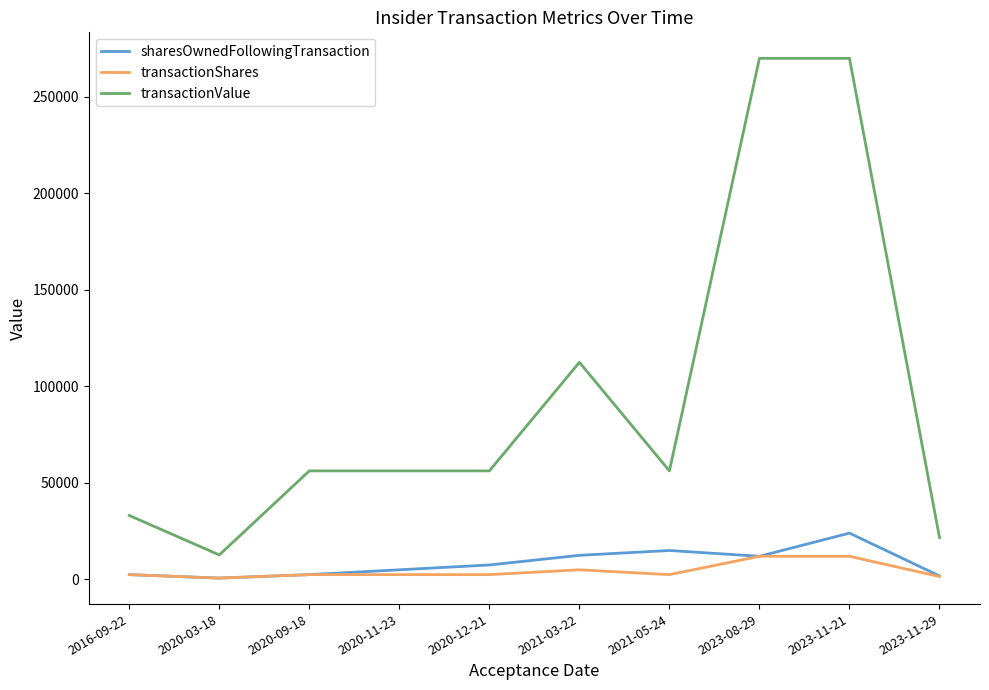

The value of transactionValue at 2023-11-29 is 21725. True or false?

True